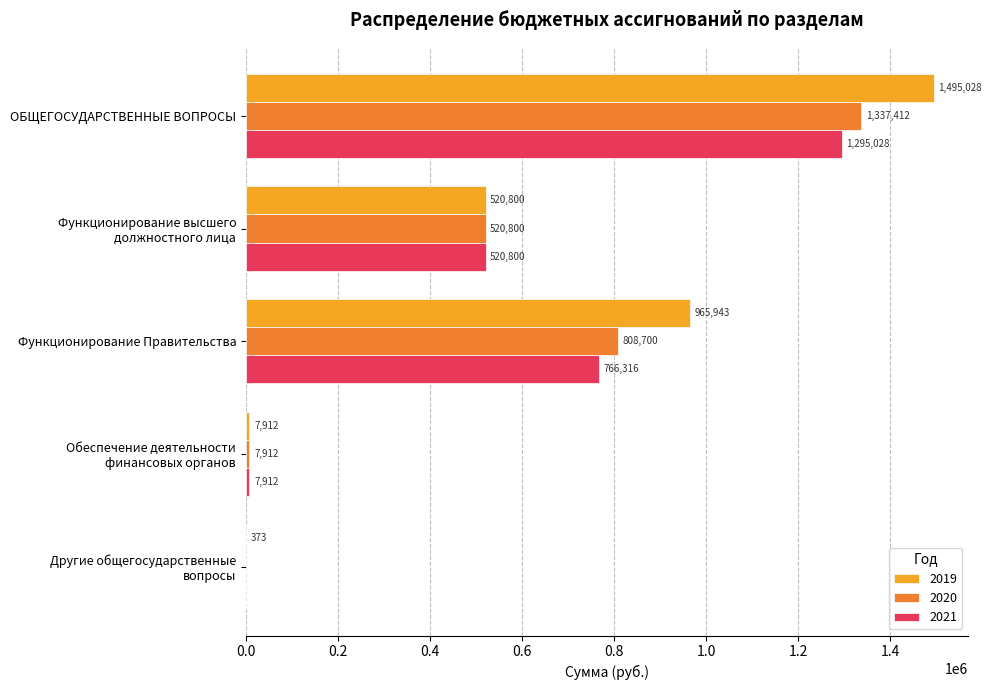

Which label corresponds to the largest value in the chart?

ОБЩЕГОСУДАРСТВЕННЫЕ ВОПРОСЫ